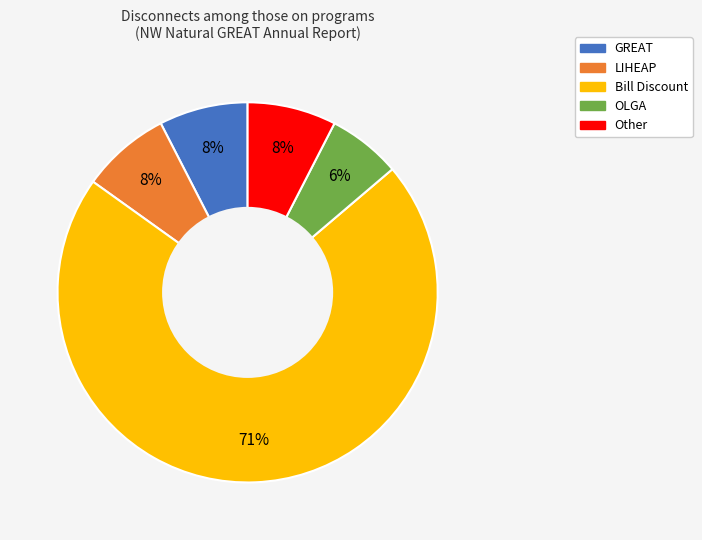

To the nearest percent, what is the average slice percentage?

20%